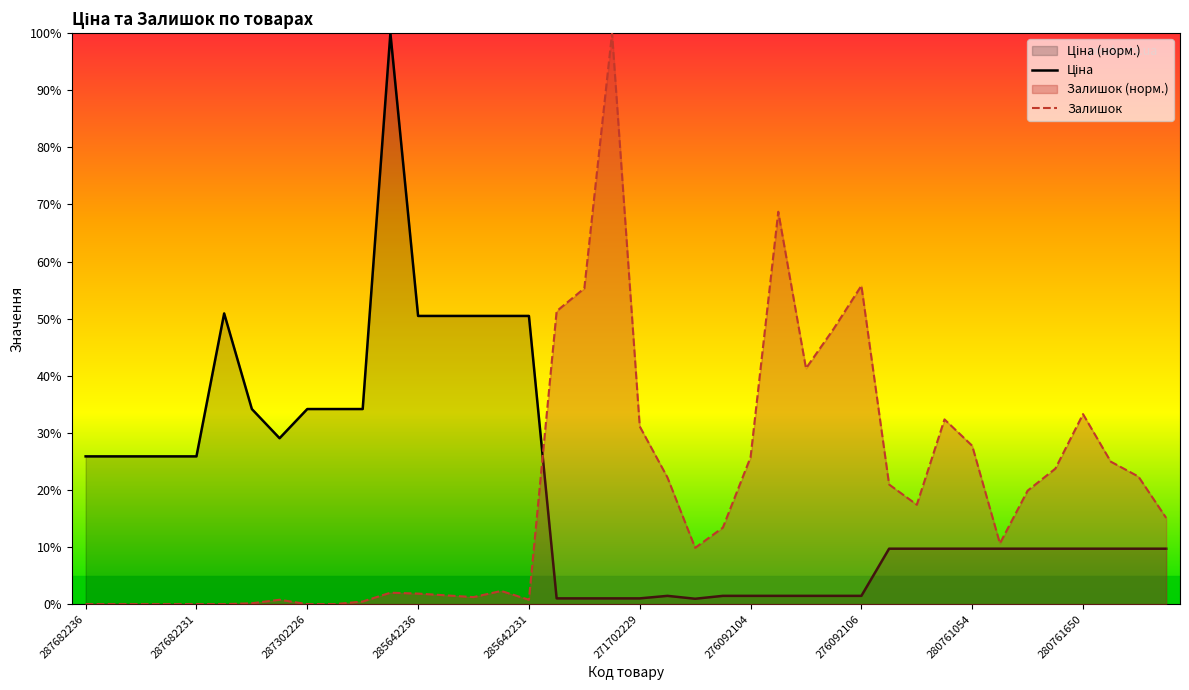

What is the greatest value displayed?

100.0